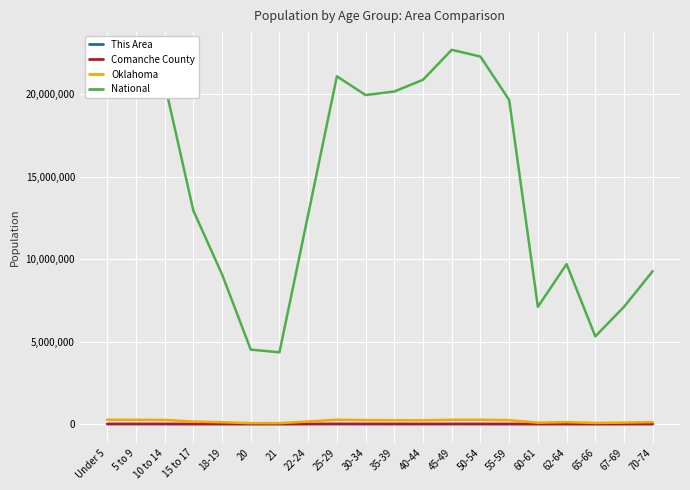

At which label does Comanche County first exceed 7309?

Under 5